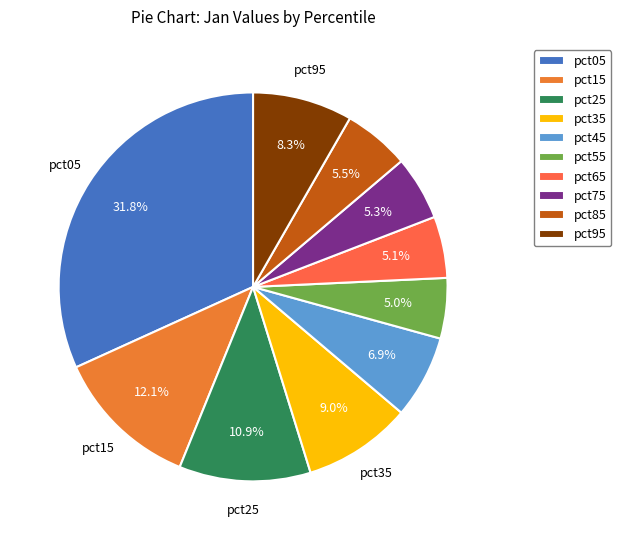

The pct65 slice represents 5% of the pie. True or false?

True